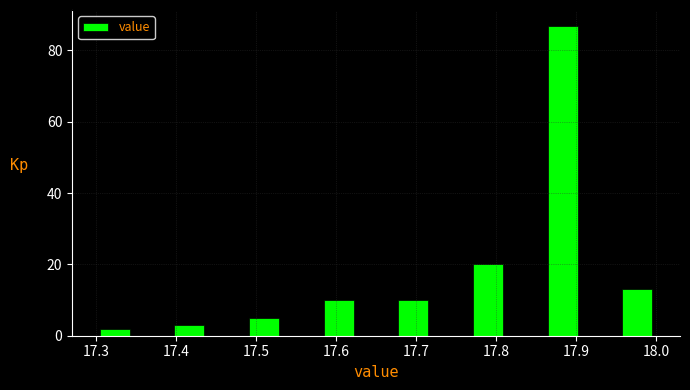

Reading left to right, list every bar in this chart as the range it spans on the x-axis followed by its height. Neither the bar edges nor the heights are printed on the chart, so give them approximately, as read against the axes.

17.30 to 17.35: 2
17.35 to 17.39: 0
17.39 to 17.44: 4
17.44 to 17.49: 0
17.49 to 17.53: 6
17.53 to 17.58: 0
17.58 to 17.63: 10
17.63 to 17.67: 0
17.67 to 17.72: 10
17.72 to 17.77: 0
17.77 to 17.81: 20
17.81 to 17.86: 0
17.86 to 17.91: 88
17.91 to 17.95: 0
17.95 to 18.00: 14